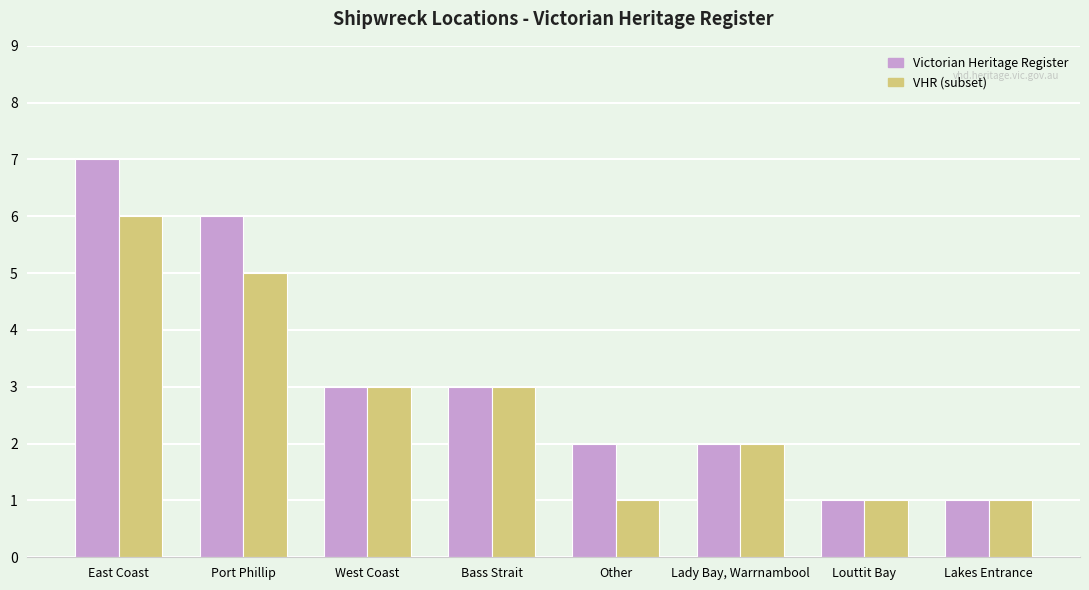

List the series in order of their overall mean, highest first.

Victorian Heritage Register, VHR (subset)